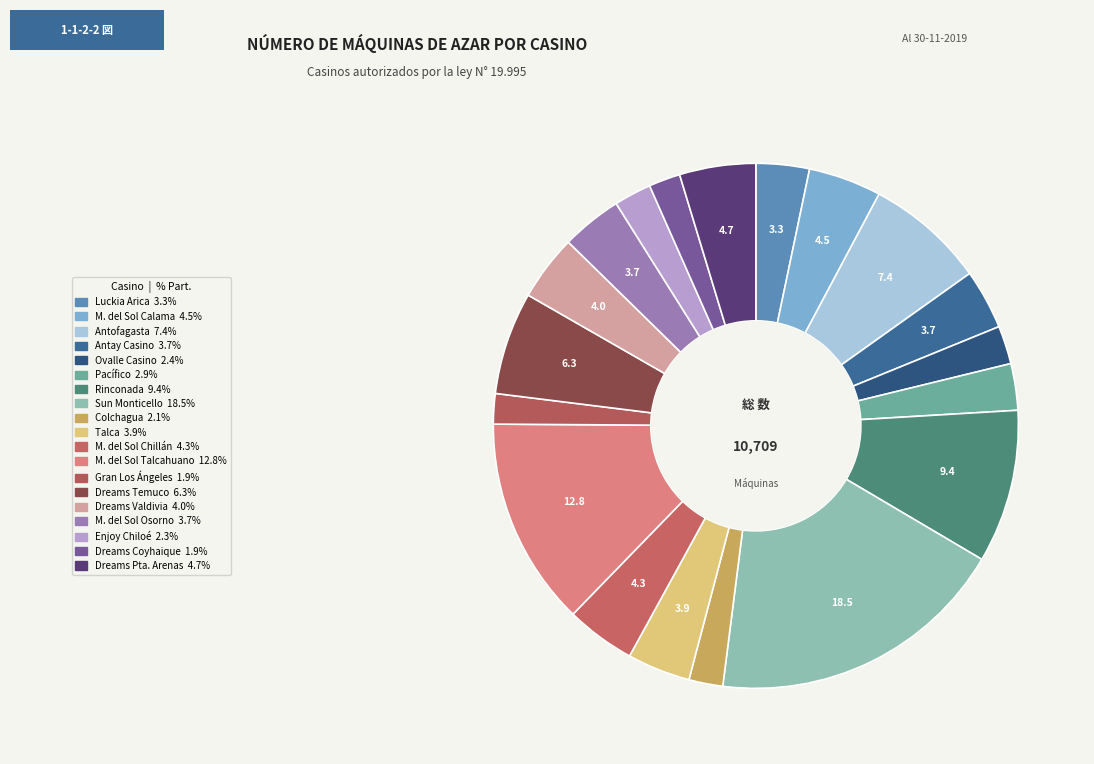

Rank the categories by value from lowest to highest.

Casino Gran Los Angeles, Dreams Coyhaique, Casino de Colchagua, Enjoy Chiloé, Ovalle Casino Resort S.A., Casino de Juegos del Pacífico, Casino Luckia Arica, Antay Casino & Hotel, Marina del Sol Osorno, Gran Casino de Talca, Dreams Valdivia, Marina del Sol Chillán, Marina del Sol Calama, Dreams Punta Arenas, Dreams Temuco, Enjoy Antofagasta, Casino Rinconada, Marina del Sol Talcahuano, Sun Monticello